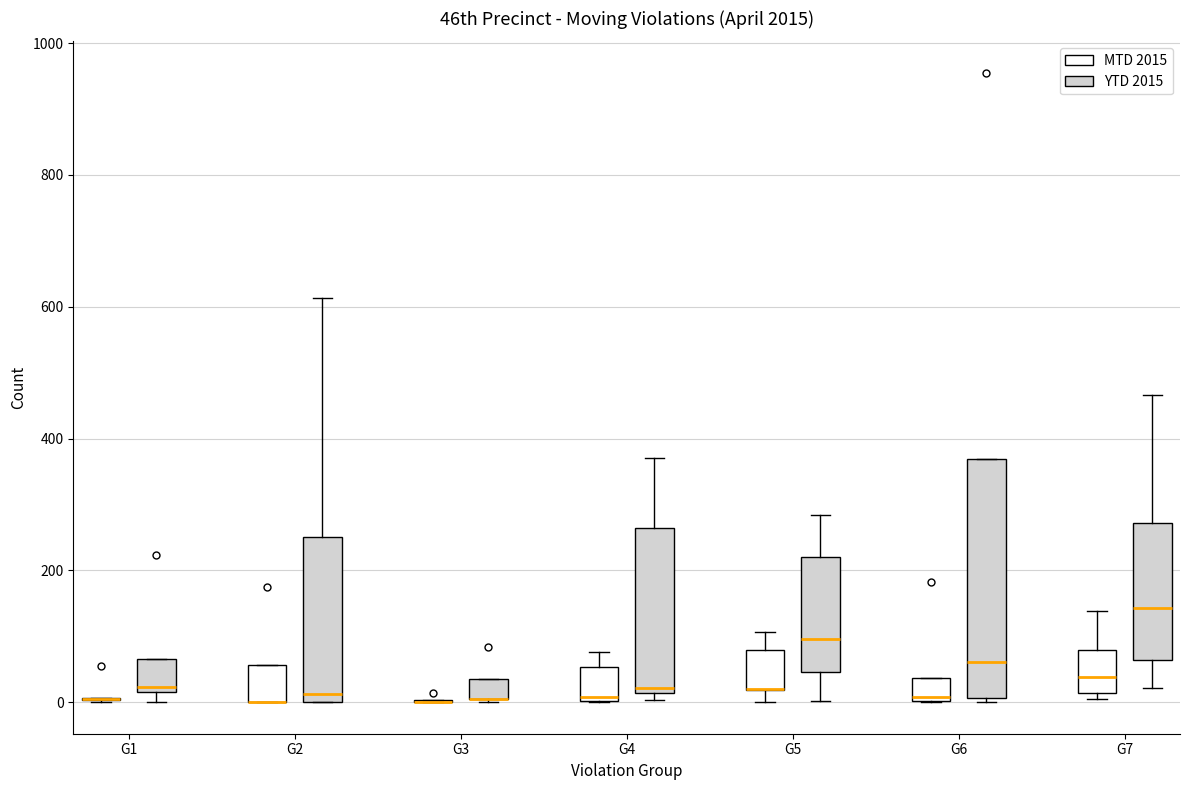

Comparing the boxes themselves (not the whiskers), which one is the tallest?

G6 (YTD 2015)